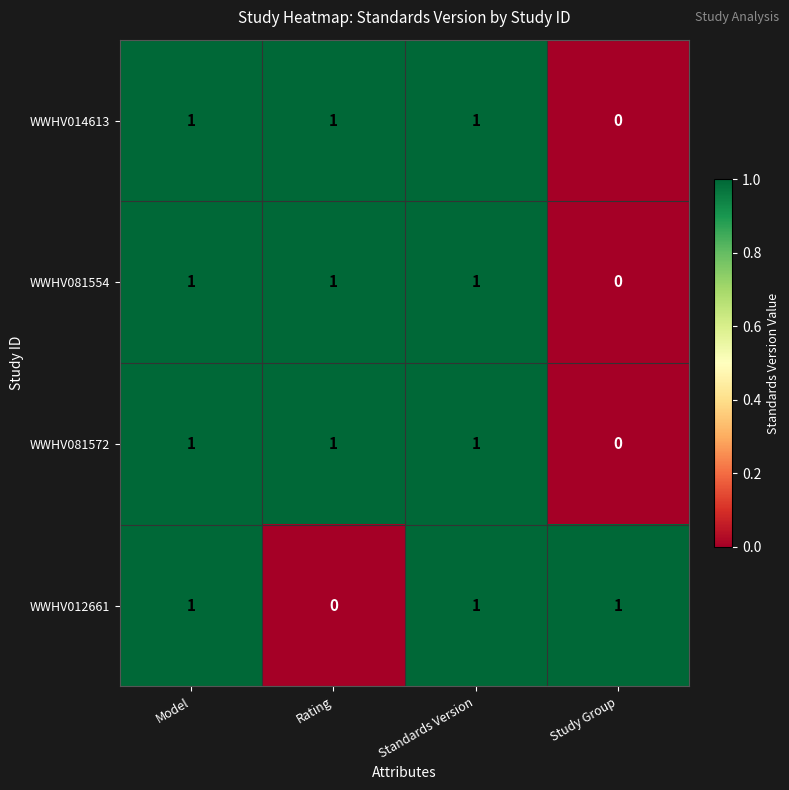

What is the sum of all WWHV081572 values?

3